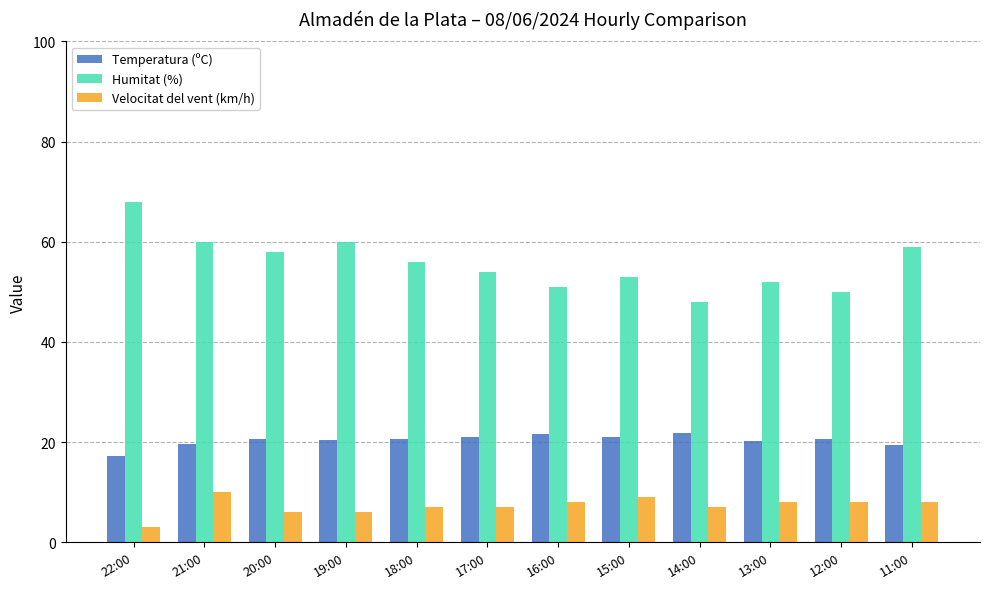

Between 22:00 and 15:00, which series saw the biggest shift?

Humitat (%)